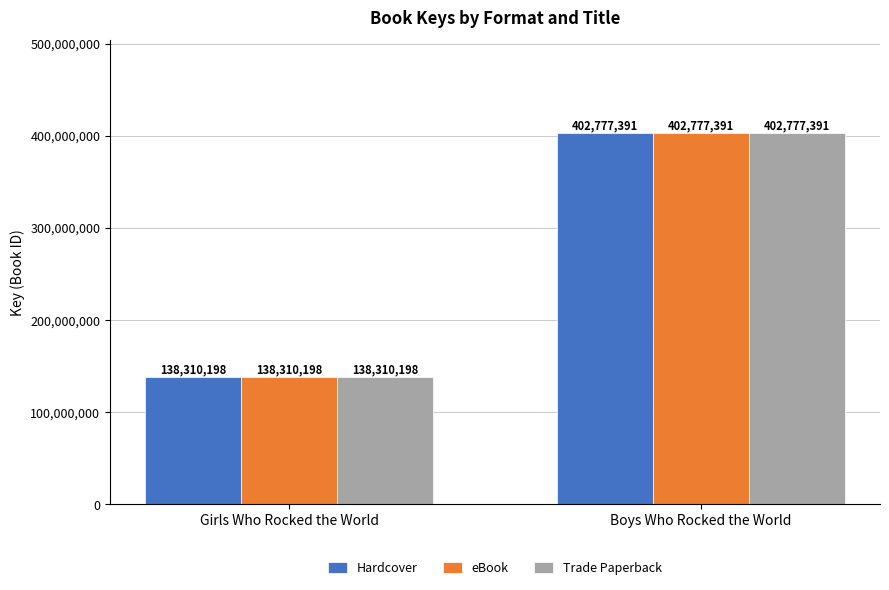

What is the smallest value displayed?

138310198